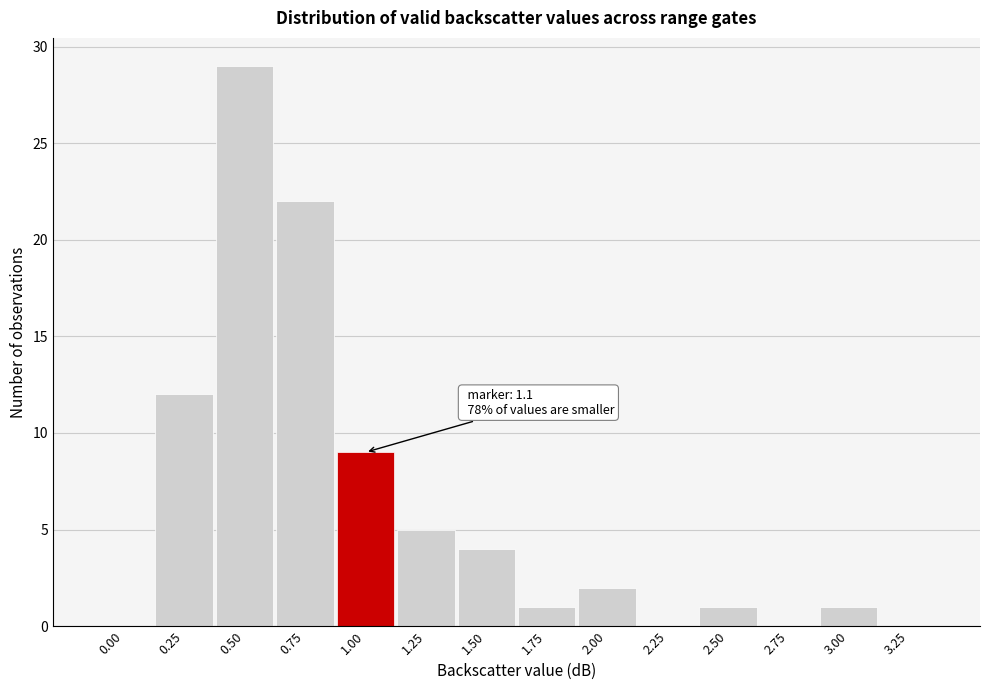

Reading left to right, extract all data points from this chart.

0.00=0	0.25=12	0.50=29	0.75=22	1.00=9	1.25=5	1.50=4	1.75=1	2.00=2	2.25=0	2.50=1	2.75=0	3.00=1	3.25=0